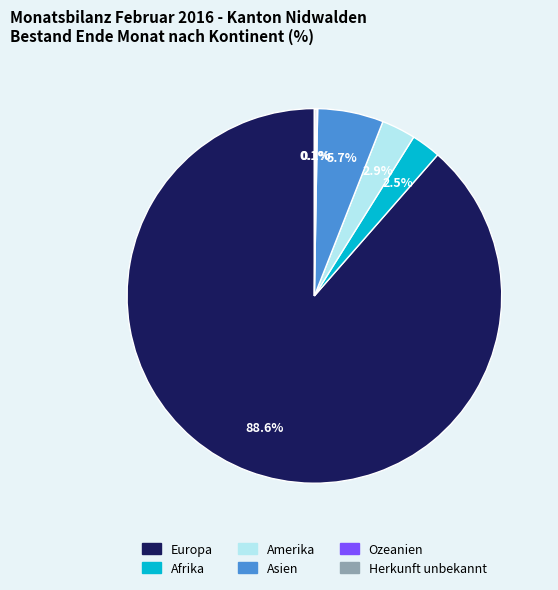

Does Amerika represent more than half of the total?

No